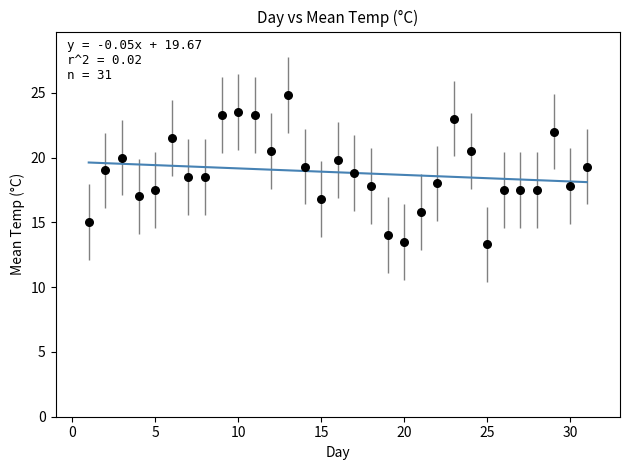

What is the range of Y values (max minus min)?

11.5